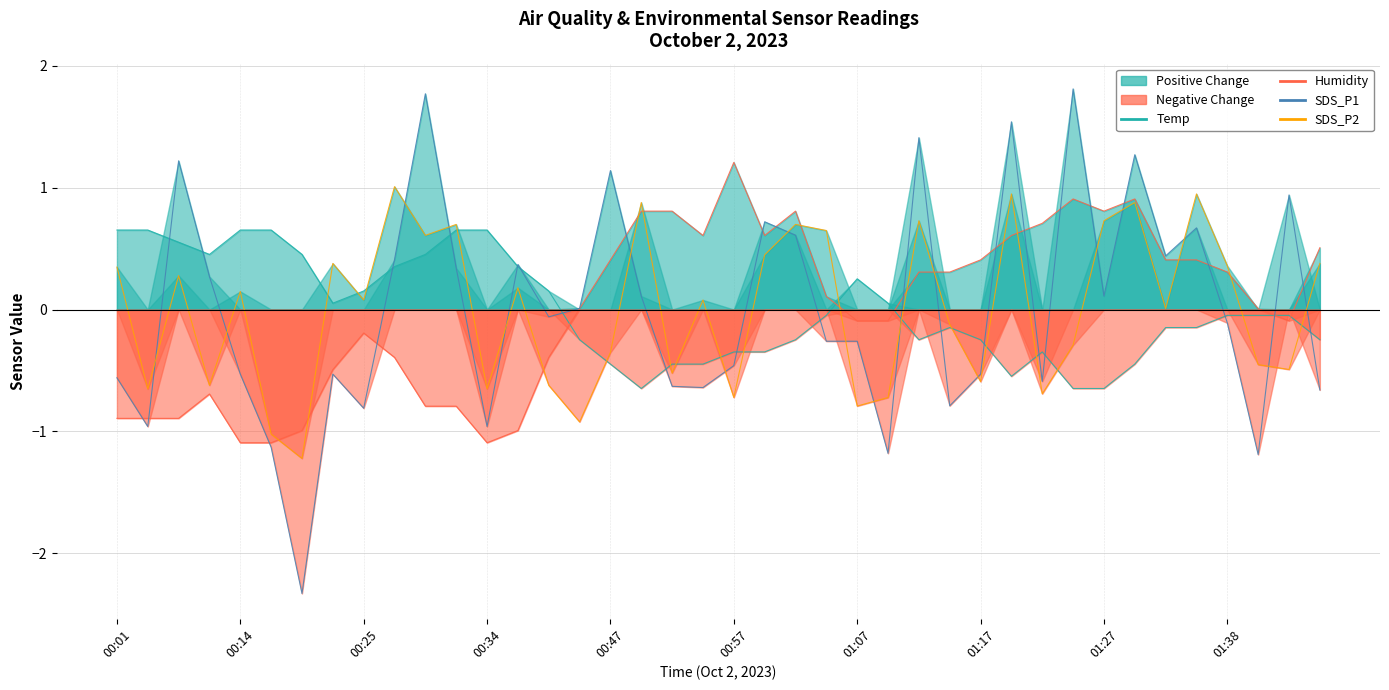

How many values in Humidity are above zero?

22